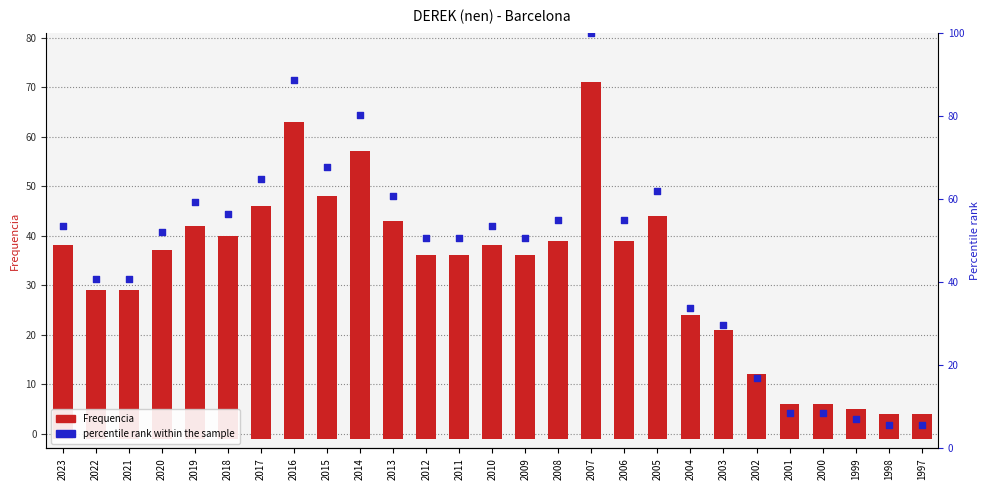

Which series contains the highest Y value?

percentile rank within the sample